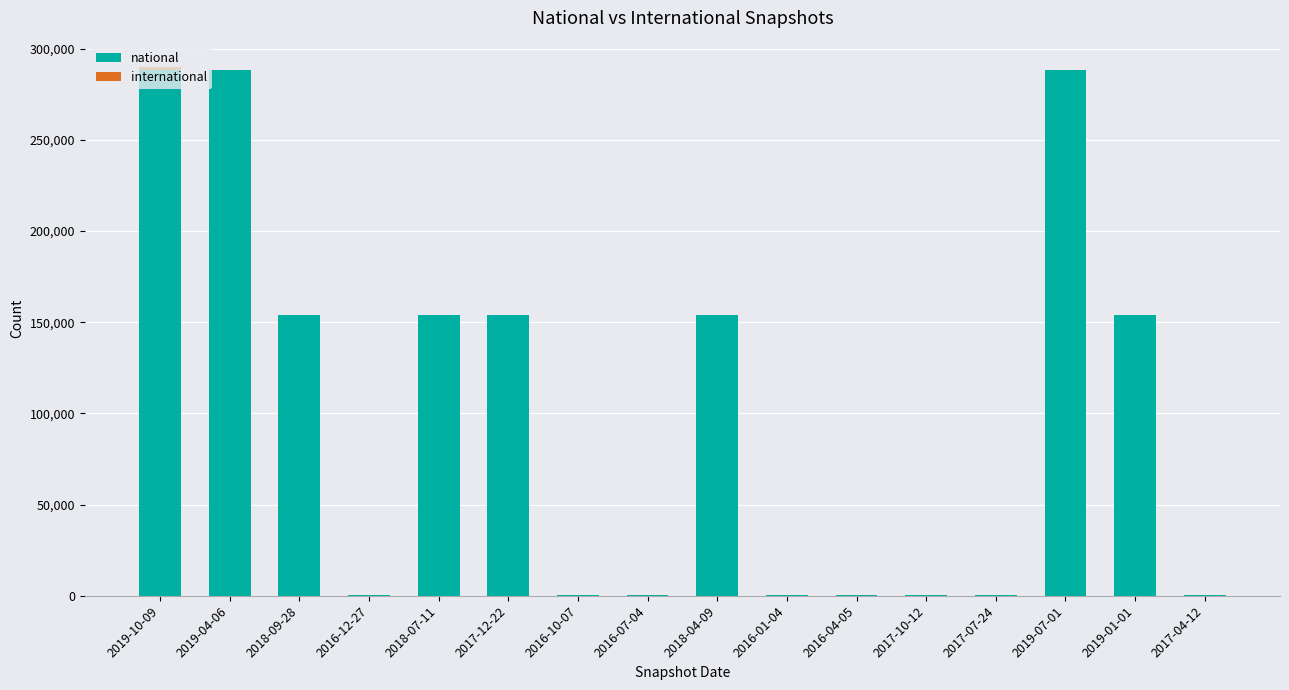

At which label does national first exceed 154006?

2019-10-09